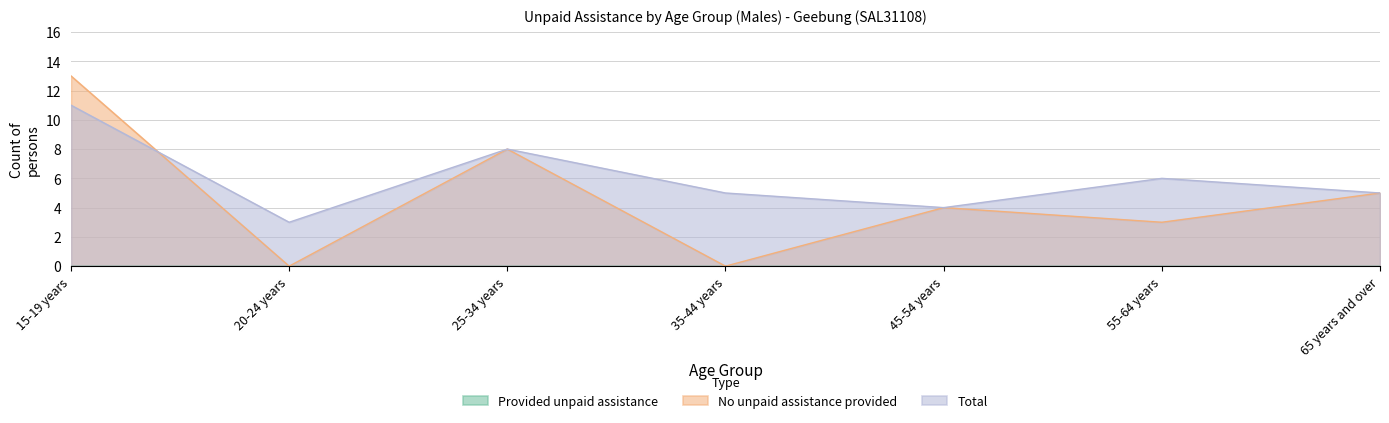

True or false: No unpaid assistance provided and Total intersect in this chart.

True